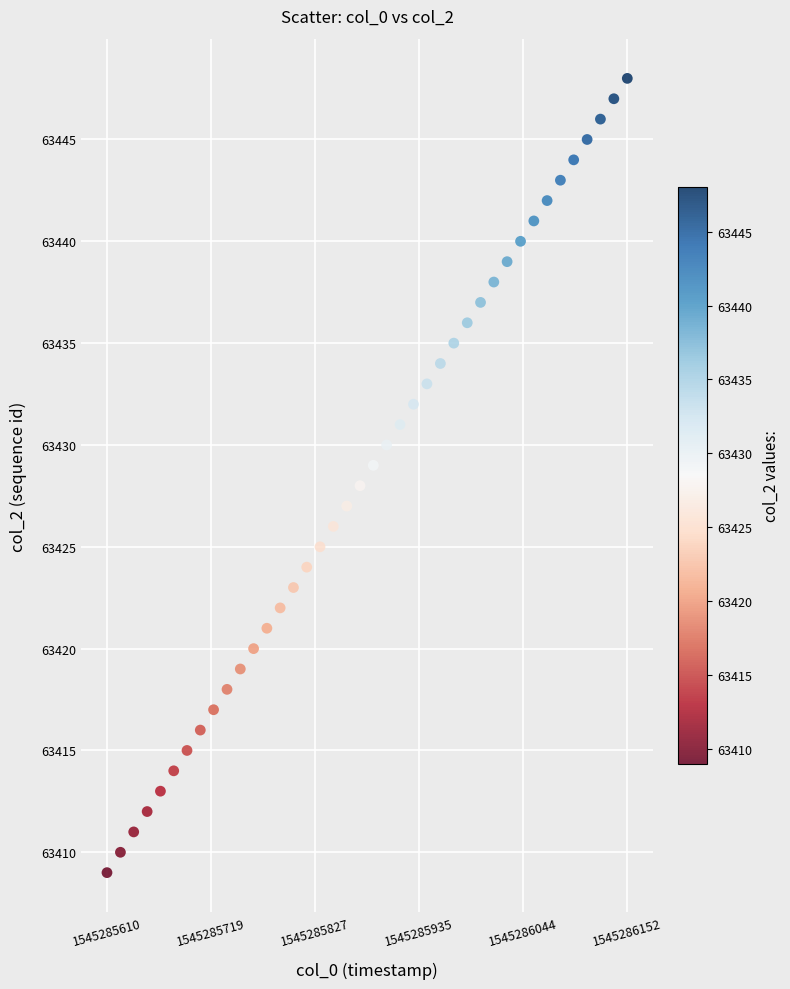

Count the number of points in this scatter plot.

40